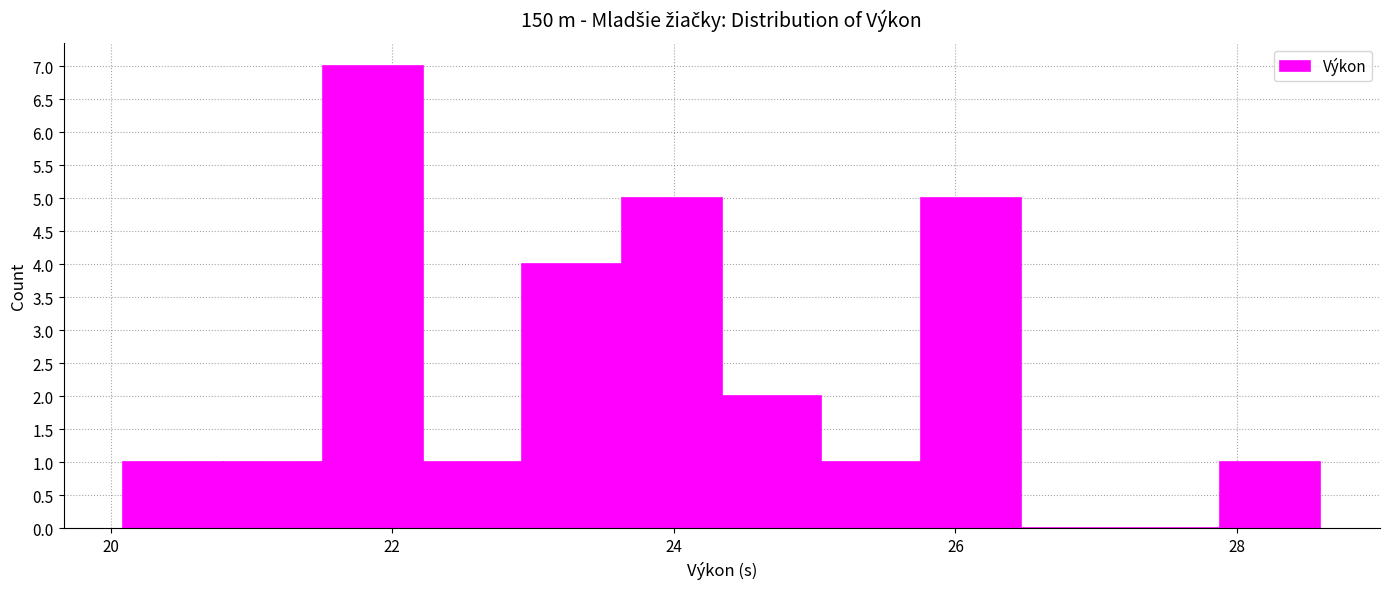

Around what value on the x-axis is the tallest bar? Give the approximate position of its centre, as read against the axis.

21.8